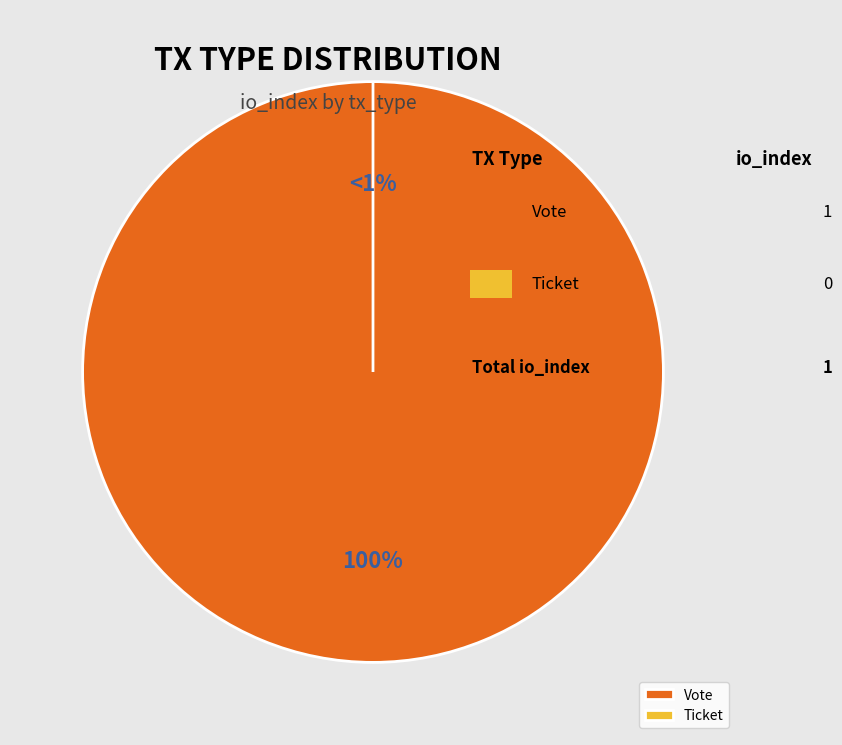

To the nearest percent, what is the difference between the largest and smallest slice percentages?

100%